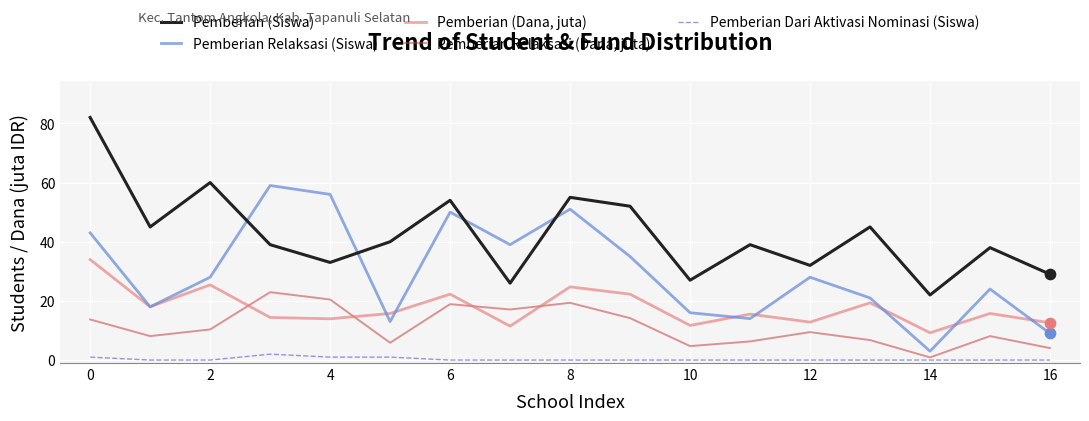

Which series has the largest range (max minus min)?

Pemberian (Siswa)